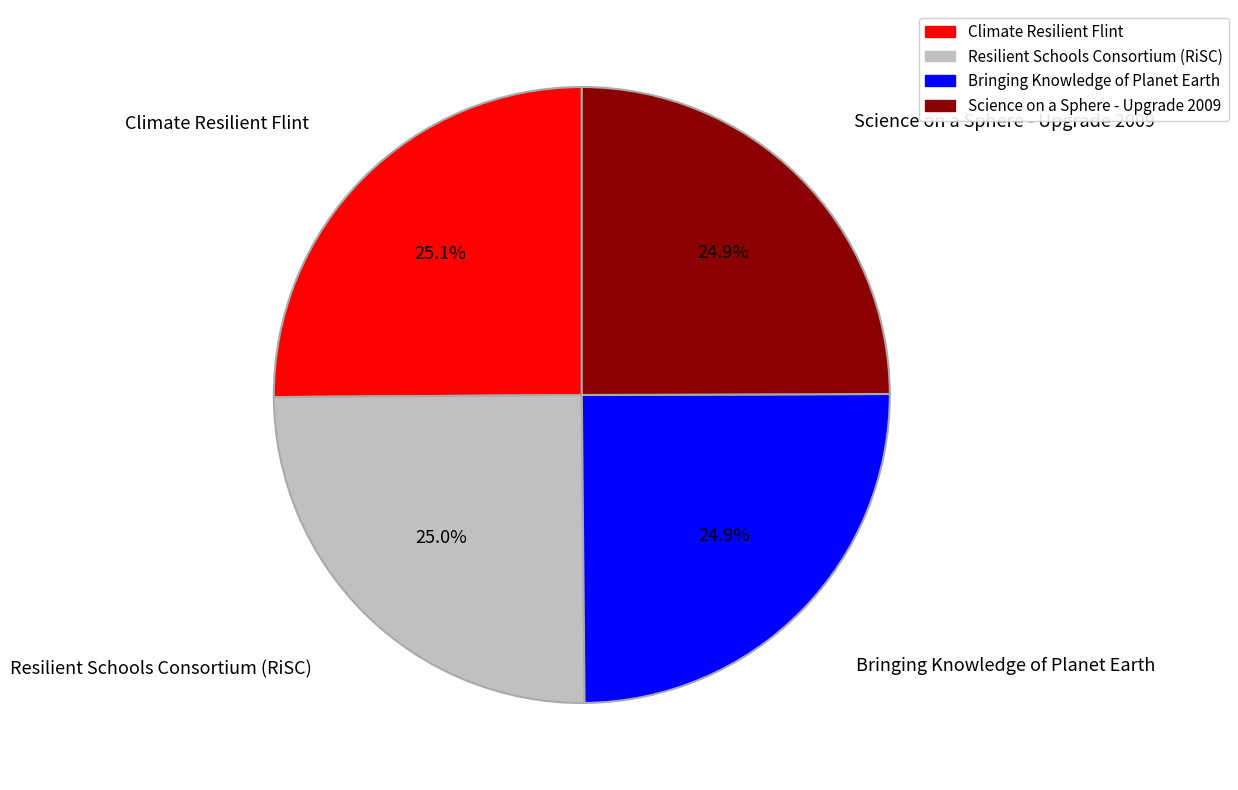

How many segments does this pie chart have?

4